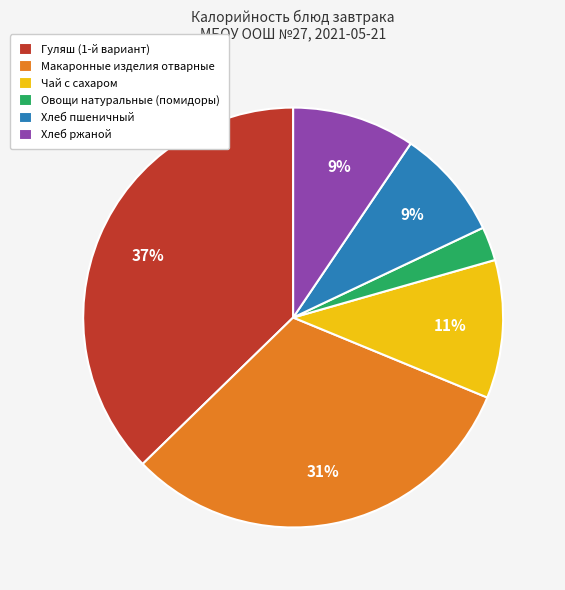

True or false: Макаронные изделия отварные accounts for 41% of the total.

False